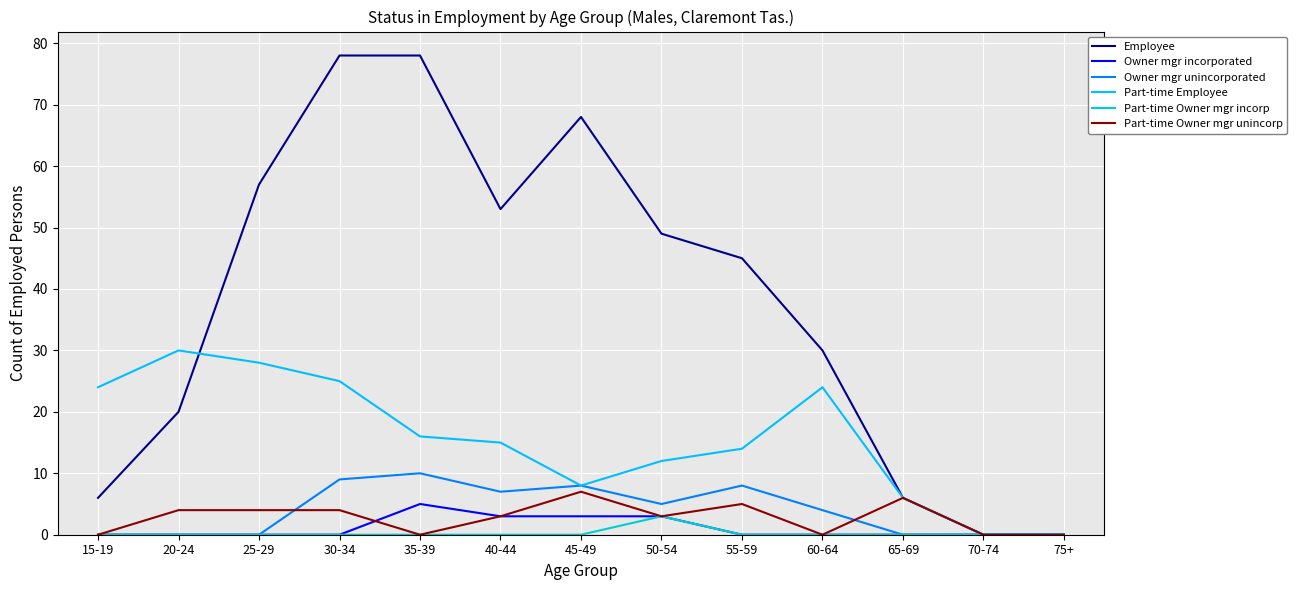

What position from the left is 55-59?

9